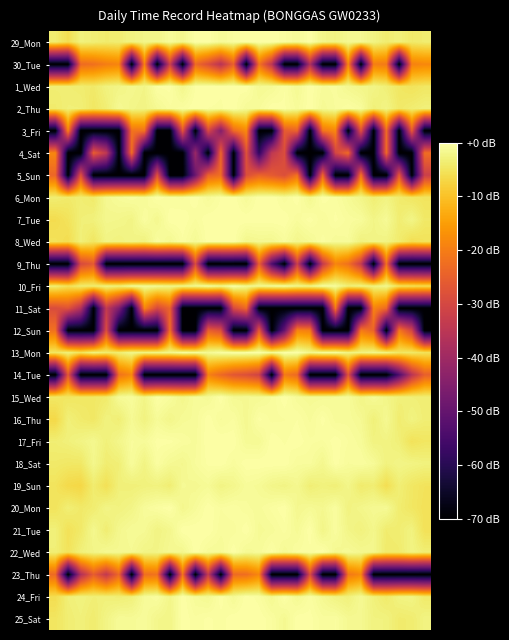

Reading left to right, what are all the values shown in this chart?

29_Mon: -3.7	-5.9	-2.9	-3.4	-3.9	-3.6	-2.6	-2.1	-2.2	-0.9	-1.8	0.0	0.0	-1.1	-0.5	0.0	0.0	-0.0	-0.5	-1.1	0.0	-2.1	-2.5	-1.5	-1.4	-2.5	-3.7	-3.0	-4.1	-3.7
30_Tue: -70.0	-70.0	-23.1	-22.1	-19.9	-18.8	-70.0	-19.2	-70.0	-31.5	-70.0	-23.1	-28.4	-35.8	-24.8	-70.0	-21.5	-34.8	-70.0	-70.0	-37.1	-70.0	-70.0	-18.3	-70.0	-19.7	-20.6	-70.0	-19.4	-18.3
1_Wed: -3.5	-3.5	-3.7	-4.2	-2.8	-2.3	-1.7	-2.2	-0.2	-0.1	-1.9	-0.3	0.0	-0.2	-0.2	0.0	-1.4	-1.2	-0.3	-1.4	0.0	-0.9	-0.7	-1.6	-2.1	-2.2	-3.3	-4.6	-5.2	-4.6
2_Thu: -3.9	-3.2	-3.3	-4.6	-3.4	-1.4	-2.1	-2.4	-1.4	-0.6	-0.5	0.0	-0.3	-0.3	0.0	-1.1	-0.9	0.0	-0.2	-0.9	0.0	-1.3	-0.8	-0.3	-0.8	-3.2	-2.4	-4.3	-3.6	-3.0
3_Fri: -70.0	-18.6	-70.0	-70.0	-70.0	-70.0	-21.7	-21.6	-70.0	-70.0	-26.9	-70.0	-29.6	-44.9	-23.1	-18.1	-70.0	-70.0	-25.9	-24.3	-70.0	-21.3	-18.4	-70.0	-27.4	-70.0	-22.7	-70.0	-25.5	-70.0
4_Sat: -18.5	-70.0	-70.0	-25.1	-34.1	-70.0	-22.3	-70.0	-70.0	-70.0	-70.0	-40.9	-70.0	-23.6	-70.0	-27.7	-58.9	-34.2	-28.6	-70.0	-70.0	-70.0	-30.4	-22.7	-70.0	-70.0	-23.0	-70.0	-70.0	-22.5
5_Sun: -23.7	-70.0	-27.5	-70.0	-70.0	-70.0	-70.0	-70.0	-27.8	-70.0	-70.0	-49.0	-24.6	-22.5	-70.0	-28.5	-24.3	-26.0	-28.4	-21.7	-70.0	-23.5	-70.0	-70.0	-21.1	-70.0	-70.0	-26.1	-70.0	-32.0
6_Mon: -3.6	-4.1	-3.6	-4.1	-1.5	-1.0	-0.6	-1.1	-0.0	-0.5	-0.6	0.0	-1.0	-0.2	0.0	-1.1	0.0	0.0	-0.7	0.0	-1.7	-0.0	-0.5	-1.2	-2.1	-3.5	-2.6	-3.9	-4.7	-5.0
7_Tue: -6.1	-5.2	-3.3	-3.0	-1.8	-1.9	-2.3	-0.5	-1.7	-0.0	0.0	-0.6	0.0	-0.0	0.0	0.0	0.0	0.0	0.0	-0.8	-0.1	-0.9	-0.2	-0.7	-0.9	-2.2	-1.2	-3.6	-2.2	-4.3
8_Wed: -5.3	-6.0	-3.1	-4.7	-2.4	-2.7	-2.2	-2.8	-0.6	-1.5	-0.3	-1.3	-0.0	0.0	0.0	-1.9	-1.6	-1.6	-0.7	-1.9	-1.3	-0.4	-1.1	-0.8	-2.8	-2.2	-2.5	-3.9	-5.9	-5.2
9_Thu: -70.0	-70.0	-29.5	-26.2	-70.0	-70.0	-70.0	-70.0	-70.0	-70.0	-70.0	-29.1	-70.0	-70.0	-70.0	-70.0	-24.6	-53.6	-70.0	-32.0	-70.0	-33.2	-18.7	-21.9	-32.9	-70.0	-22.1	-70.0	-70.0	-70.0
10_Fri: -3.5	-5.5	-3.8	-3.6	-2.6	-3.1	-1.0	-1.1	-1.4	-2.0	-1.9	-1.5	-0.5	-1.7	0.0	-1.5	-1.4	-0.9	-0.5	-1.9	-2.0	-0.5	-0.9	-3.2	-2.5	-2.8	-1.8	-5.2	-5.7	-6.4
11_Sat: -28.9	-27.4	-36.6	-70.0	-33.5	-45.7	-70.0	-18.6	-29.5	-24.2	-70.0	-70.0	-70.0	-70.0	-29.3	-23.2	-70.0	-70.0	-70.0	-70.0	-70.0	-70.0	-20.8	-70.0	-70.0	-18.8	-22.9	-70.0	-70.0	-70.0
12_Sun: -21.9	-70.0	-70.0	-70.0	-28.5	-70.0	-70.0	-70.0	-70.0	-22.0	-70.0	-70.0	-25.0	-28.1	-70.0	-70.0	-25.6	-70.0	-49.9	-18.8	-19.8	-70.0	-70.0	-70.0	-20.3	-24.0	-70.0	-20.8	-30.4	-70.0
13_Mon: -4.8	-2.9	-5.2	-2.6	-3.8	-3.6	-1.9	-2.4	-2.1	-1.9	-0.5	-0.7	-1.3	-0.4	-0.0	0.0	0.0	-1.1	0.0	0.0	-1.8	-0.8	-0.6	-2.5	-2.6	-2.0	-2.3	-4.7	-4.4	-5.3
14_Tue: -70.0	-26.0	-70.0	-70.0	-70.0	-21.8	-18.2	-70.0	-70.0	-70.0	-70.0	-70.0	-19.3	-23.3	-26.6	-28.2	-31.1	-70.0	-20.3	-23.3	-70.0	-70.0	-70.0	-27.2	-70.0	-70.0	-70.0	-53.8	-35.2	-25.0
15_Wed: -4.5	-4.8	-4.6	-4.5	-4.1	-1.2	-0.8	-2.2	-0.1	-0.7	-1.9	-0.9	-1.3	0.0	-1.5	-1.4	-1.4	-0.8	0.0	-1.0	-1.3	-1.2	-1.1	-1.0	-2.3	-1.2	-2.2	-3.1	-3.3	-3.4
16_Thu: -6.7	-3.1	-4.0	-4.5	-2.8	-3.4	-1.3	-2.7	-1.1	-2.0	-1.2	-1.0	0.0	-0.9	-0.5	-1.6	-0.2	-0.6	-0.6	-0.3	-0.9	-0.1	-1.0	-0.9	-1.4	-3.1	-1.5	-3.8	-2.6	-3.4
17_Fri: -3.5	-3.1	-2.4	-1.7	-3.1	-2.0	-0.8	-1.0	-0.1	-0.1	-0.6	-0.9	0.0	0.0	0.0	-1.3	-1.3	-0.0	-0.3	-0.0	-0.5	-0.6	-0.0	-0.5	-1.0	-2.6	-2.5	-3.2	-5.3	-4.7
18_Sat: -4.2	-4.5	-4.4	-1.8	-3.7	-3.3	-0.8	-2.5	-0.4	-1.4	-1.7	-0.8	-0.2	0.0	-0.7	0.0	0.0	0.0	0.0	-0.8	-0.7	-1.7	-0.0	-0.9	-0.5	-1.1	-2.8	-2.2	-2.4	-2.8
19_Sun: -5.1	-6.5	-6.9	-3.8	-5.6	-3.1	-3.2	-2.9	-2.8	-3.5	-1.3	-1.5	-1.2	-2.4	-1.8	-1.0	-1.2	-2.0	-2.4	-1.6	-3.4	-2.9	-3.3	-2.1	-4.0	-3.6	-5.8	-3.4	-4.6	-5.2
20_Mon: -5.2	-3.4	-4.2	-3.7	-2.3	-2.7	-2.2	-0.9	-0.4	0.0	-1.8	-0.9	0.0	-0.5	-0.3	-0.8	-0.9	-0.4	0.0	-1.7	-1.3	-1.6	-0.5	-2.6	-2.0	-1.5	-1.3	-3.7	-4.6	-5.4
21_Tue: -3.1	-5.4	-4.2	-1.7	-3.6	-1.7	-1.1	-1.3	-2.5	-1.8	0.0	0.0	0.0	-0.7	-0.7	0.0	-1.2	-1.0	-0.4	-1.2	0.0	-2.1	-0.6	-2.2	-2.8	-1.9	-3.8	-3.6	-2.7	-5.4
22_Wed: -3.3	-5.2	-3.0	-2.2	-1.4	-1.6	-1.4	-2.3	-2.2	-1.5	-1.7	0.0	-1.0	-1.1	0.0	-1.3	-1.0	-0.1	-1.3	-0.5	-0.4	0.0	-1.6	-1.2	-1.6	-1.8	-4.1	-3.9	-2.5	-3.5
23_Thu: -23.1	-70.0	-36.9	-25.3	-33.9	-23.5	-70.0	-22.4	-21.7	-70.0	-21.3	-70.0	-32.9	-70.0	-23.1	-22.5	-18.4	-70.0	-70.0	-70.0	-28.6	-70.0	-70.0	-21.0	-18.1	-70.0	-70.0	-70.0	-70.0	-70.0
24_Fri: -6.0	-3.2	-2.8	-3.3	-3.2	-3.5	-3.1	-1.0	-0.6	-2.0	0.0	-1.0	-1.5	0.0	-1.3	0.0	-0.4	-1.5	0.0	-1.5	-0.4	-1.5	-2.5	-3.0	-1.4	-3.0	-4.1	-2.6	-2.4	-4.2
25_Sat: -4.8	-3.6	-3.0	-3.8	-2.3	-1.1	-1.2	-0.9	-1.9	-2.2	0.0	-0.5	-0.2	-0.5	0.0	0.0	0.0	-0.5	-1.5	0.0	-0.1	-0.7	-0.5	-1.5	-1.6	-2.7	-2.7	-4.0	-3.7	-2.5